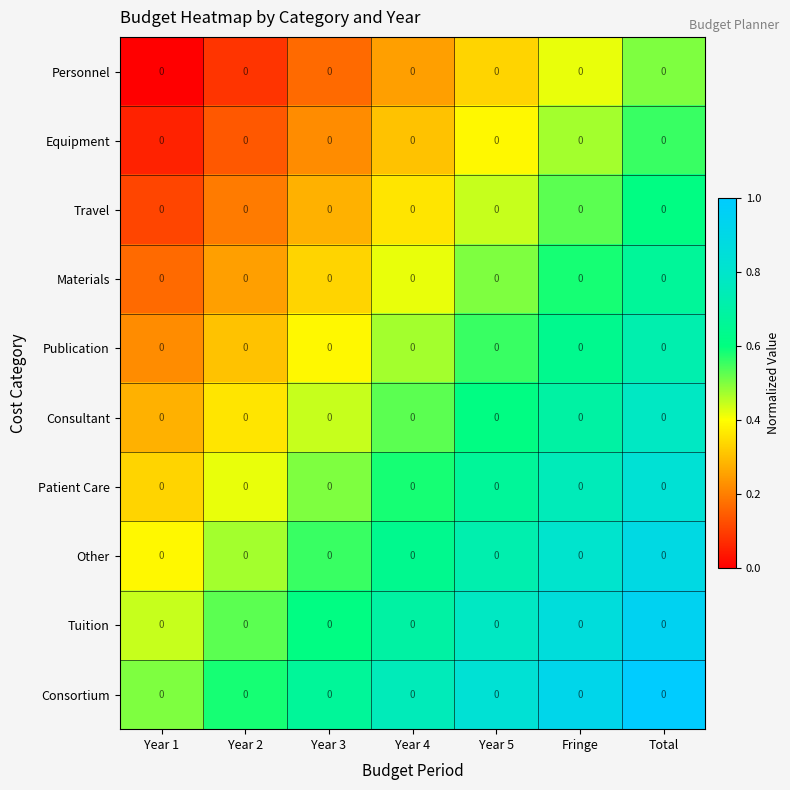

Reading left to right, transcribe all the data shown in this chart.

Personnel: Year 1=0.0	Year 2=0.0	Year 3=0.0	Year 4=0.0	Year 5=0.0	Fringe=0.0	Total=0.0
Equipment: Year 1=0.0	Year 2=0.0	Year 3=0.0	Year 4=0.0	Year 5=0.0	Fringe=0.0	Total=0.0
Travel: Year 1=0.0	Year 2=0.0	Year 3=0.0	Year 4=0.0	Year 5=0.0	Fringe=0.0	Total=0.0
Materials: Year 1=0.0	Year 2=0.0	Year 3=0.0	Year 4=0.0	Year 5=0.0	Fringe=0.0	Total=0.0
Publication: Year 1=0.0	Year 2=0.0	Year 3=0.0	Year 4=0.0	Year 5=0.0	Fringe=0.0	Total=0.0
Consultant: Year 1=0.0	Year 2=0.0	Year 3=0.0	Year 4=0.0	Year 5=0.0	Fringe=0.0	Total=0.0
Patient Care: Year 1=0.0	Year 2=0.0	Year 3=0.0	Year 4=0.0	Year 5=0.0	Fringe=0.0	Total=0.0
Other: Year 1=0.0	Year 2=0.0	Year 3=0.0	Year 4=0.0	Year 5=0.0	Fringe=0.0	Total=0.0
Tuition: Year 1=0.0	Year 2=0.0	Year 3=0.0	Year 4=0.0	Year 5=0.0	Fringe=0.0	Total=0.0
Consortium: Year 1=0.0	Year 2=0.0	Year 3=0.0	Year 4=0.0	Year 5=0.0	Fringe=0.0	Total=0.0